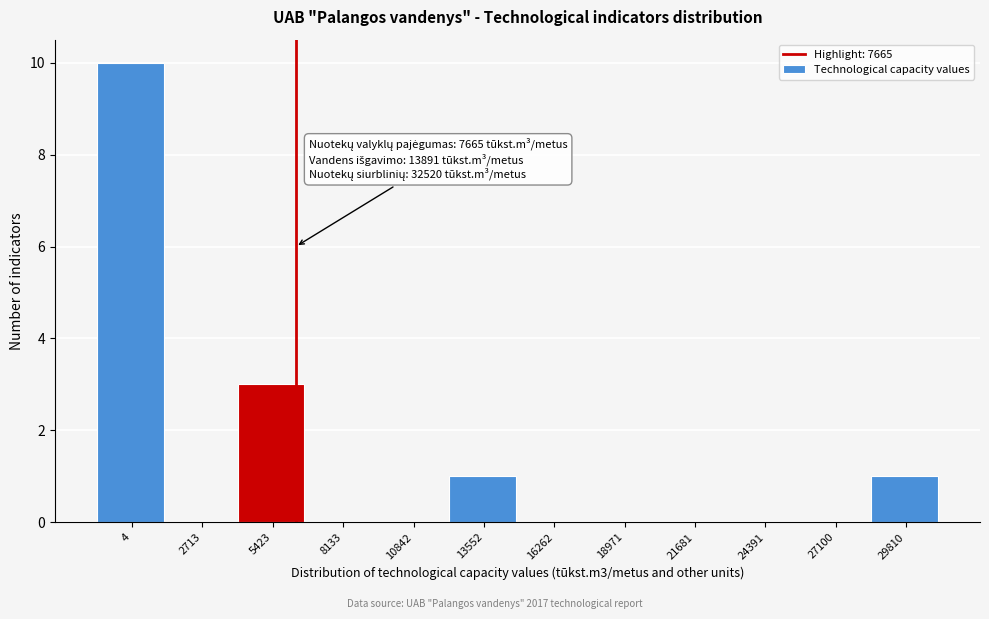

Reading left to right, list all the values displayed in this chart.

4=10	2713=0	5423=3	8133=0	10842=0	13552=1	16262=0	18971=0	21681=0	24391=0	27100=0	29810=1